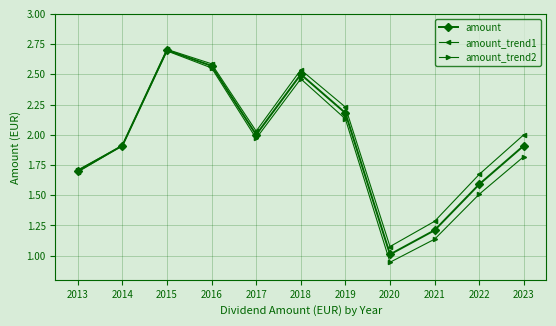

What is the maximum value for amount_trend2?

2.7